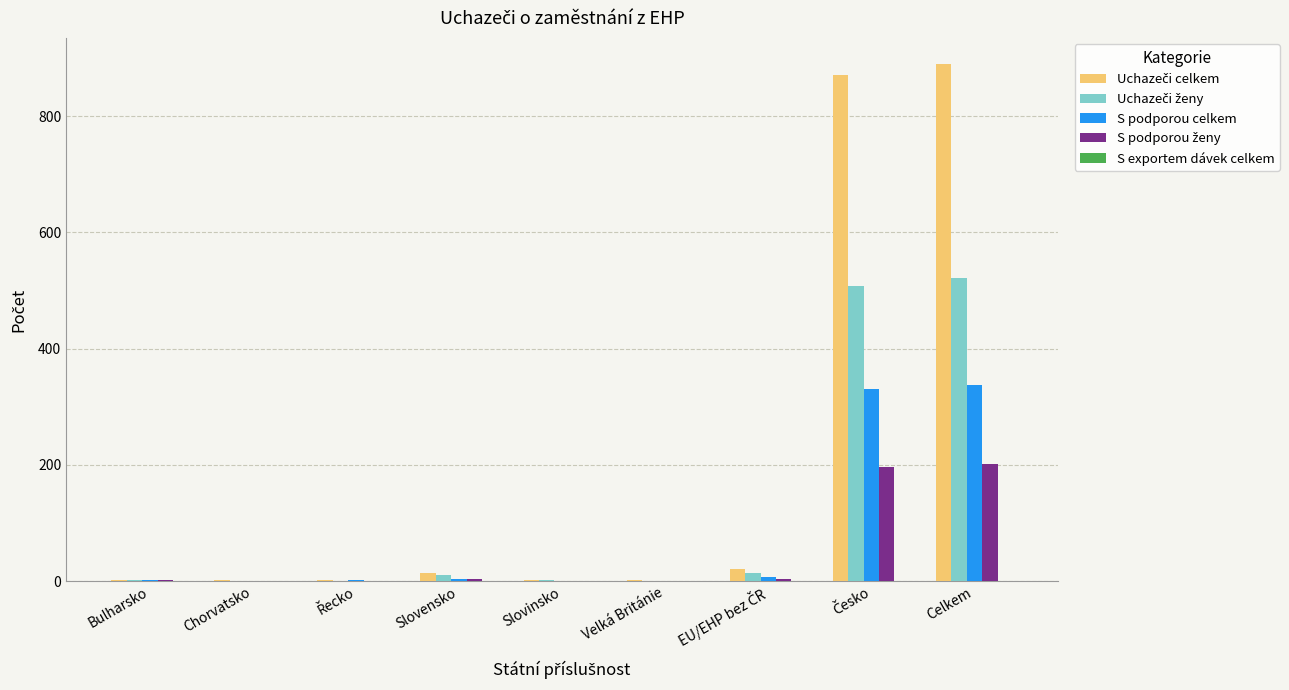

Which category has the highest value across all series?

Celkem